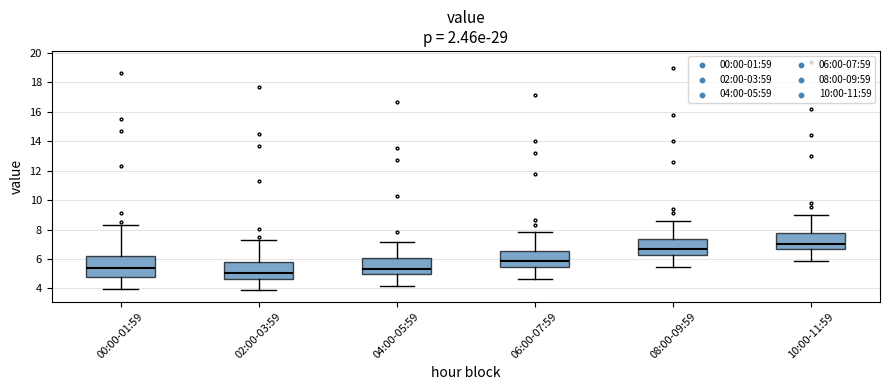

Which box has the lowest median line?

02:00-03:59